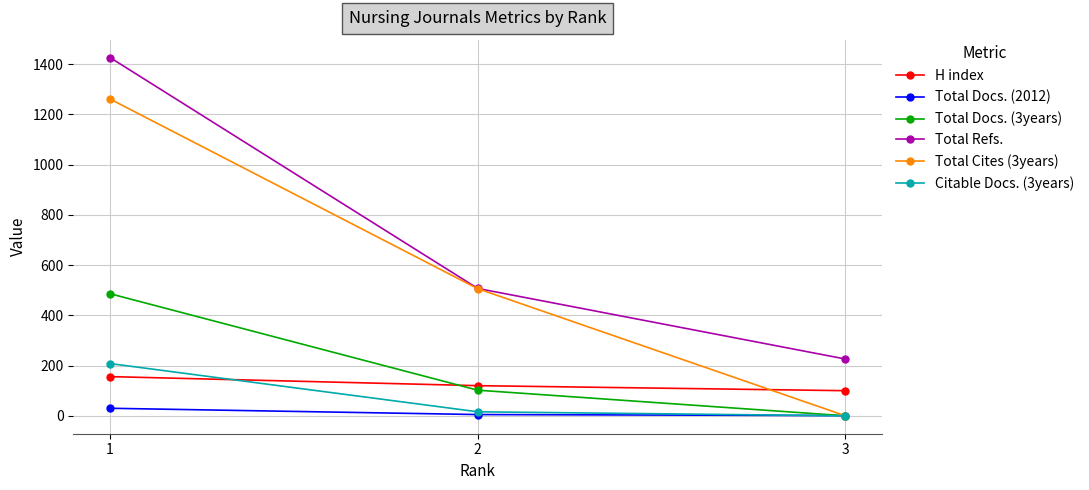

Which series has the largest total across all categories?

Total Refs.